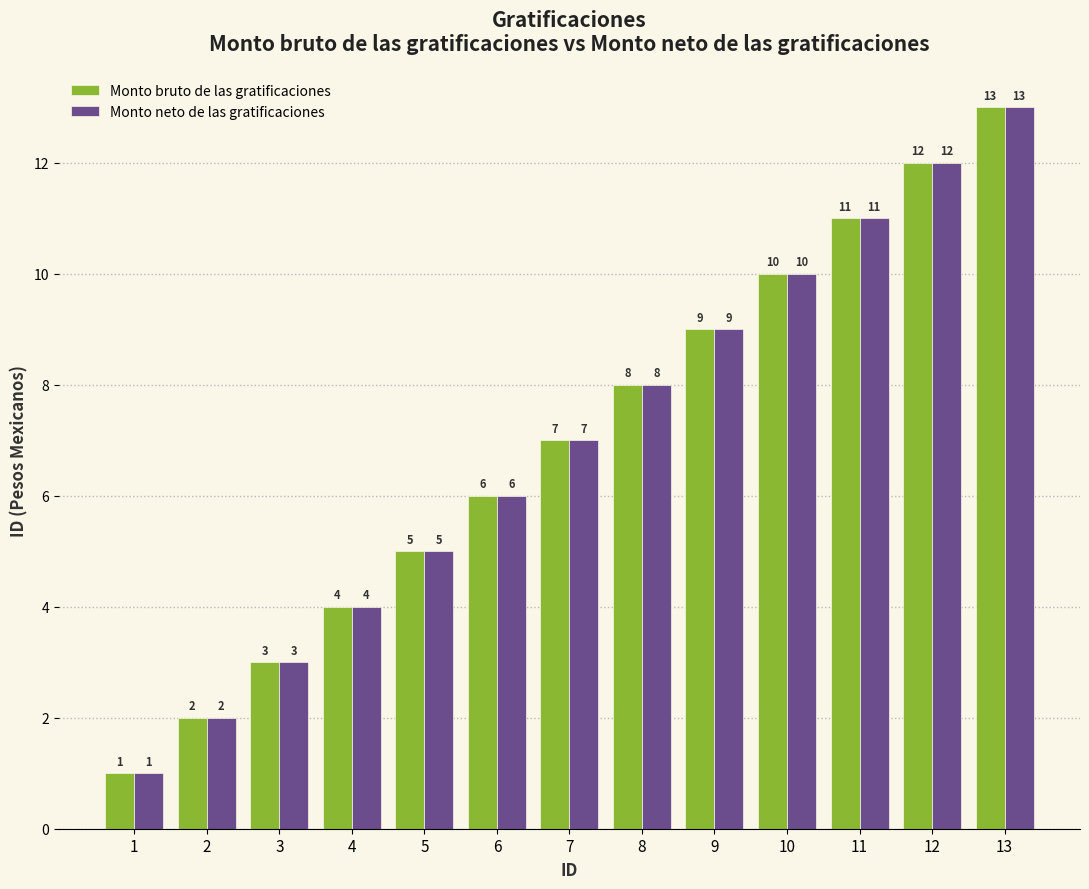

What is the sum of all Monto bruto de las gratificaciones values?

91